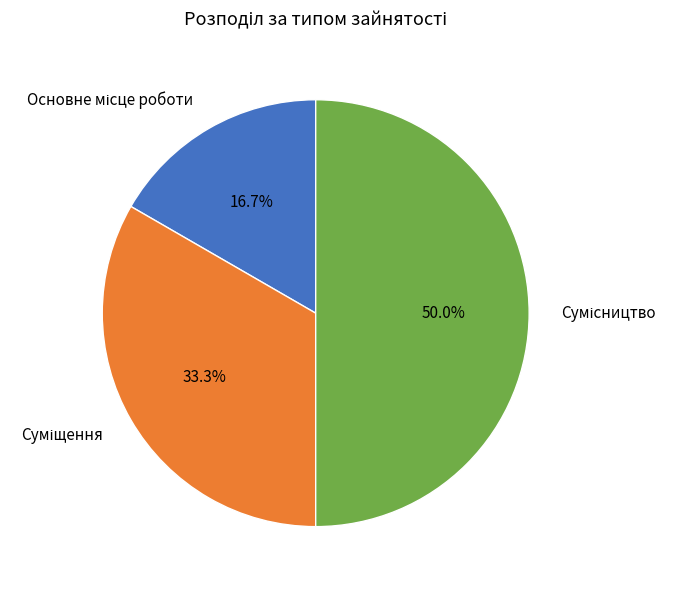

How many segments does this pie chart have?

3